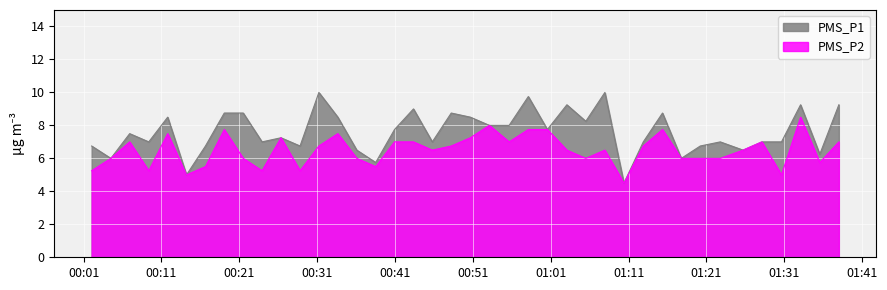

What is the lowest value of the PMS_P2 series?

4.5